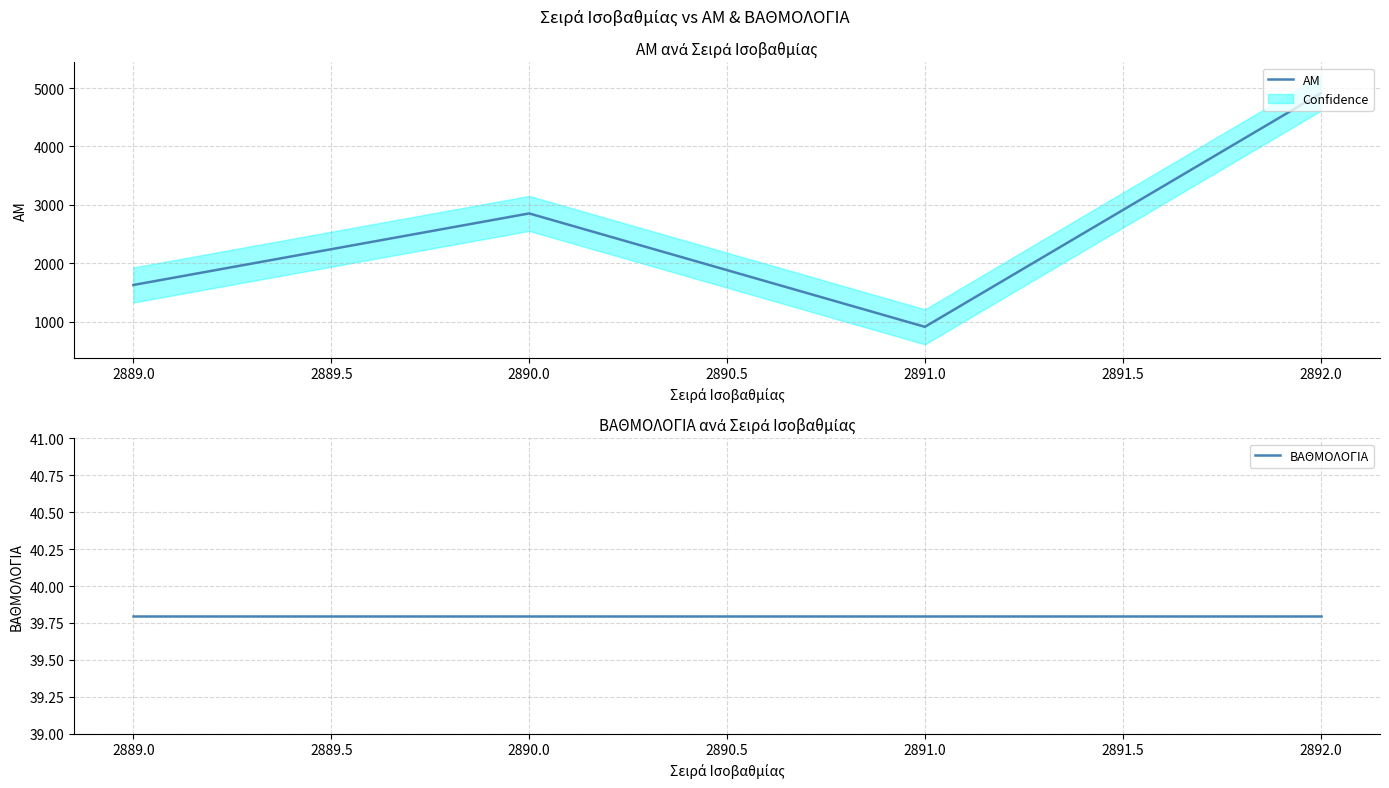

Rank the categories by ΑΜ value from highest to lowest.

2892.0, 2890.0, 2889.0, 2891.0